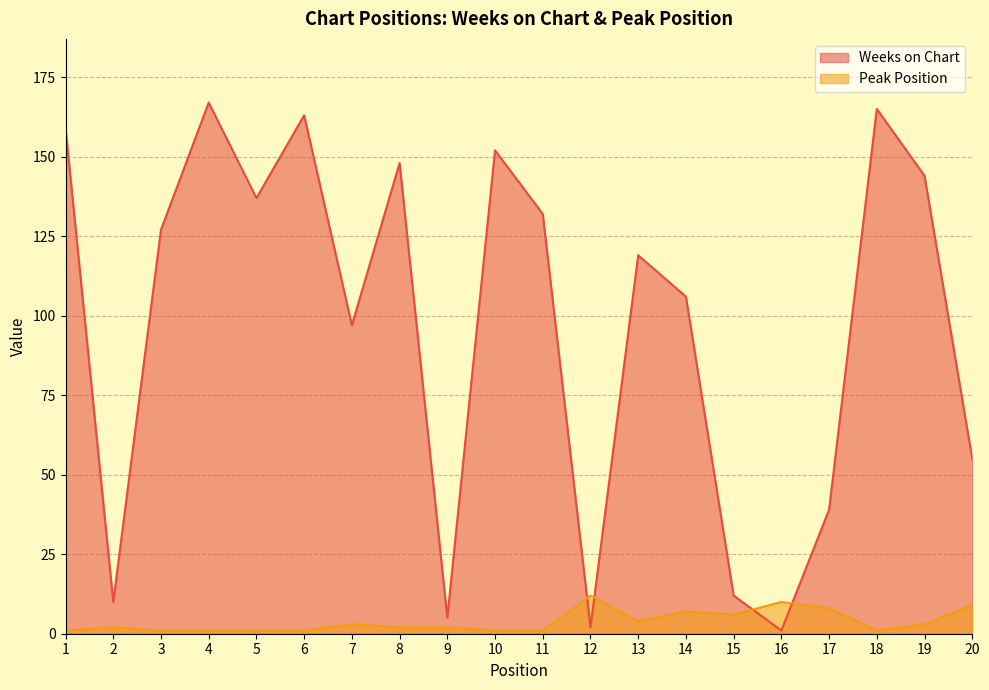

Does the chart have visible grid lines?

Yes